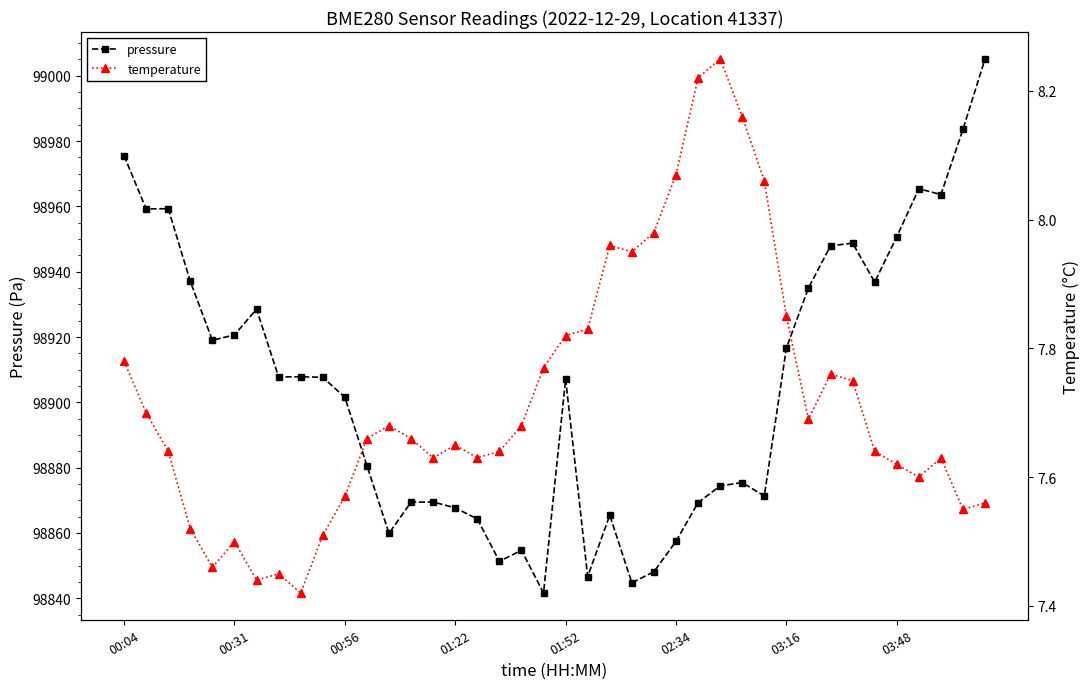

Where is pressure nearest to the value 98923?

00:31